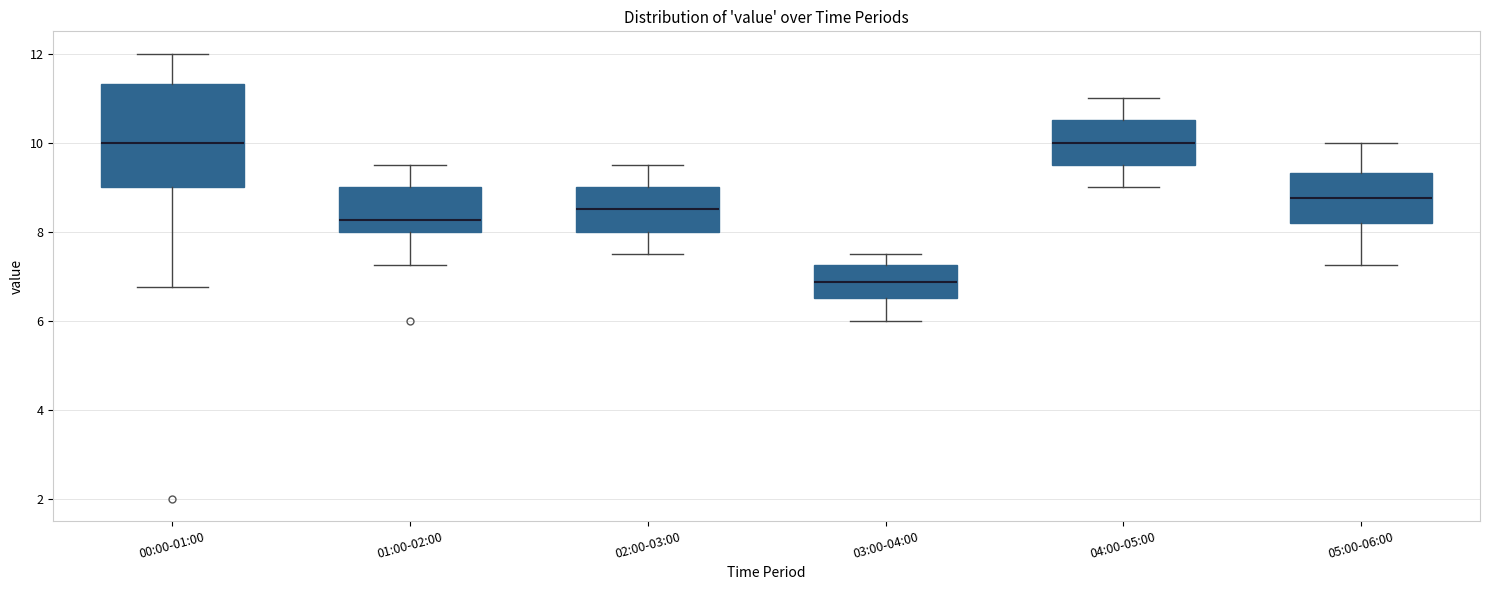

Where does the median line of the box for 01:00-02:00 sit on the y-axis? The values are not printed on the chart, so give them approximately, as read against the axis.

8.2